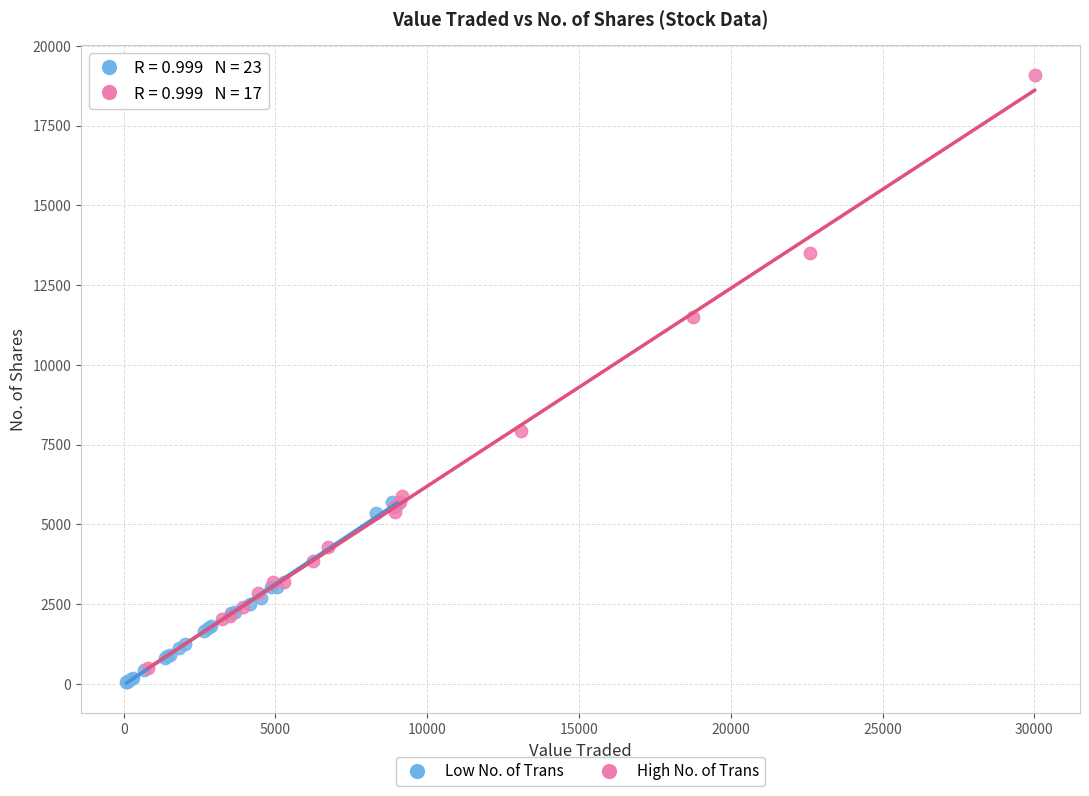

Which series reaches the maximum Y coordinate?

High No. of Trans